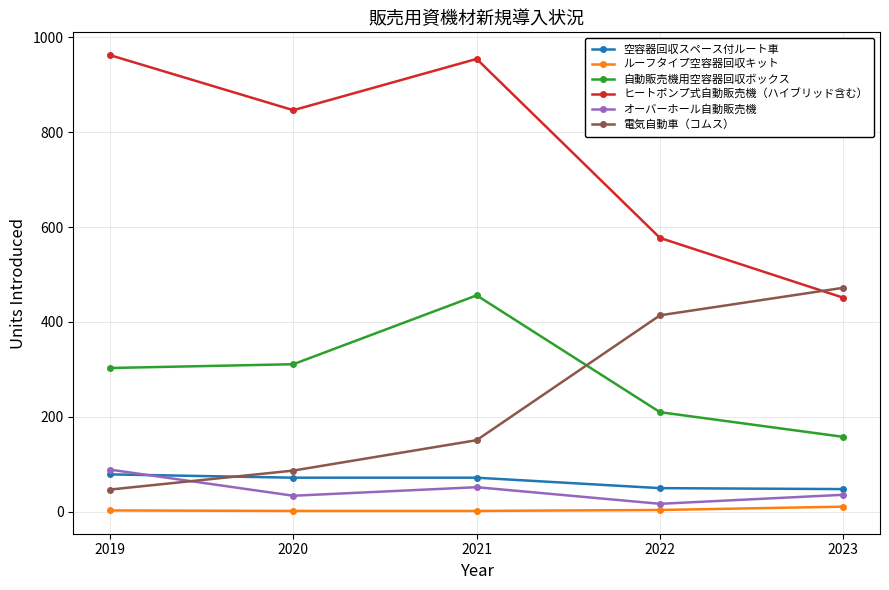

What is the average value of the 電気自動車（コムス） series?

234